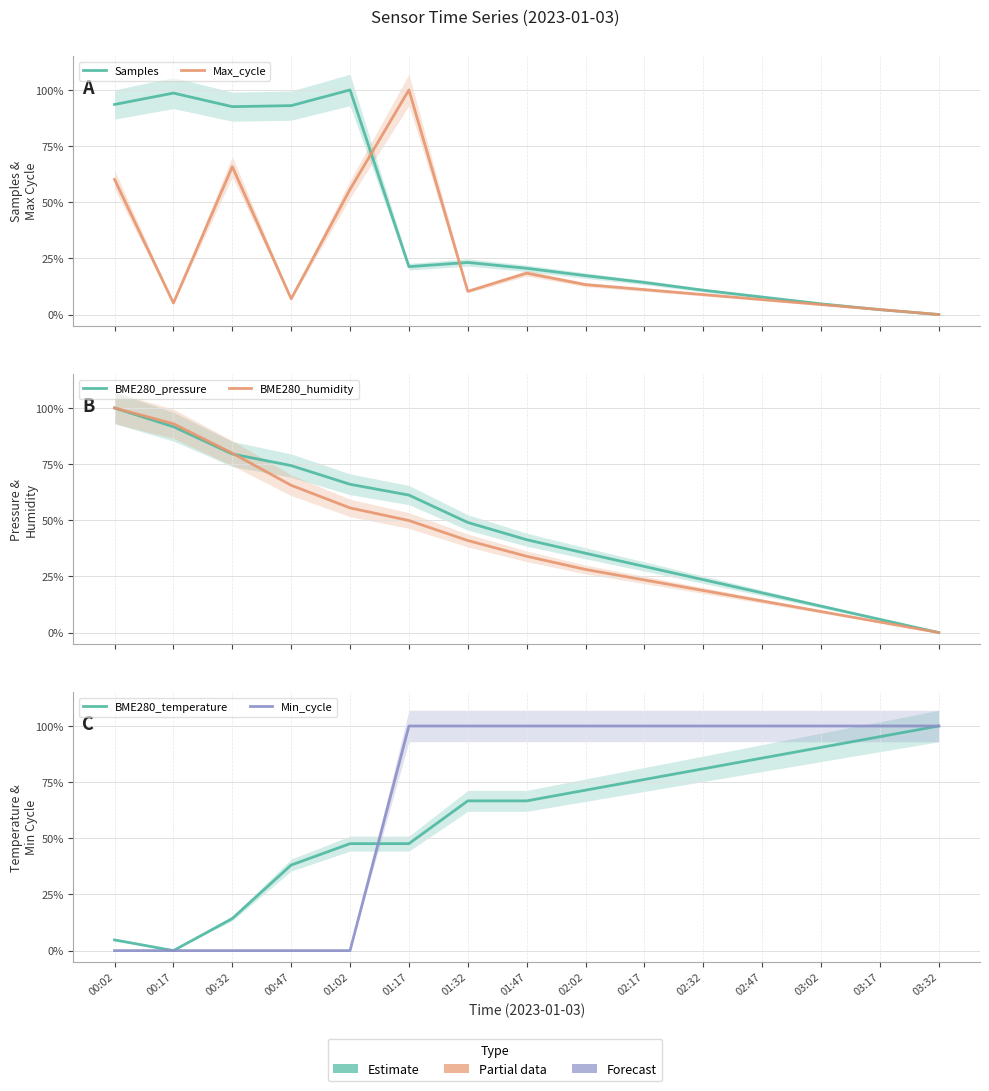

Where do Min_cycle and BME280_pressure first cross each other?

01:02 and 01:17